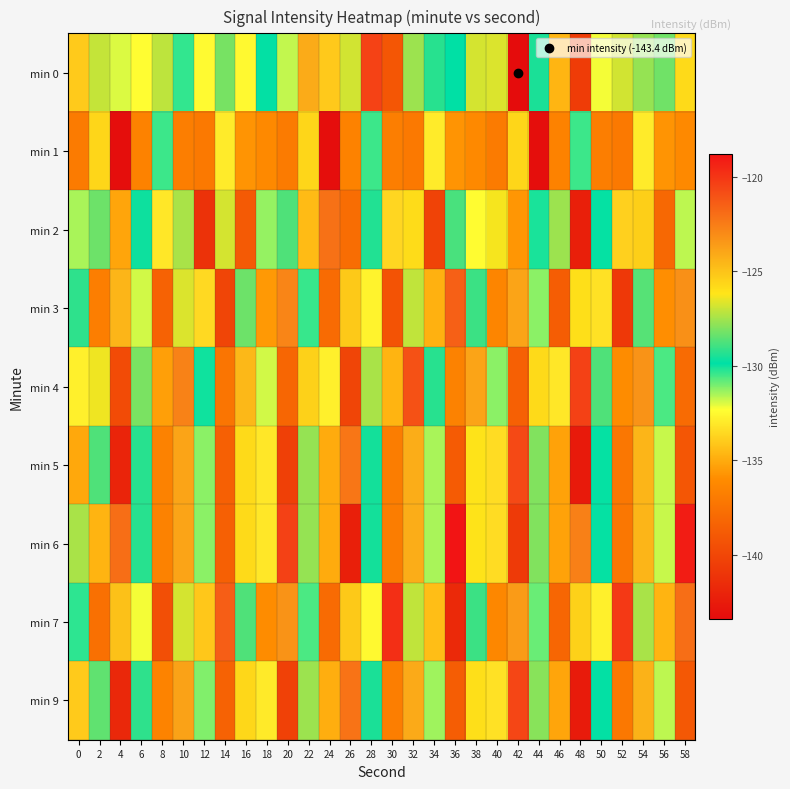

Reading left to right, extract all data points from this chart.

min 0: 0=-134.0	2=-127.0	4=-132.0	6=-132.4	8=-127.1	10=-130.3	12=-132.4	14=-128.1	16=-132.5	18=-129.8	20=-131.7	22=-124.1	24=-134.1	26=-126.9	28=-120.5	30=-139.1	32=-127.6	34=-129.3	36=-129.9	38=-126.8	40=-126.7	42=-143.4	44=-129.5	46=-134.7	48=-140.6	50=-132.2	52=-126.9	54=-127.7	56=-128.2	58=-125.8
min 1: 0=-137.0	2=-125.6	4=-143.3	6=-136.5	8=-130.5	10=-136.8	12=-137.1	14=-132.9	16=-135.7	18=-136.2	20=-137.0	22=-125.6	24=-143.3	26=-136.5	28=-130.5	30=-136.8	32=-137.1	34=-132.9	36=-135.7	38=-136.2	40=-137.0	42=-125.6	44=-143.3	46=-136.5	48=-130.5	50=-136.8	52=-137.1	54=-132.9	56=-135.7	58=-136.2
min 2: 0=-131.5	2=-128.3	4=-135.2	6=-129.7	8=-133.1	10=-127.4	12=-141.2	14=-126.8	16=-138.9	18=-131.3	20=-128.7	22=-134.5	24=-122.1	26=-137.8	28=-129.4	30=-133.6	32=-125.9	34=-140.2	36=-128.8	38=-132.4	40=-126.3	42=-135.7	44=-130.1	46=-127.6	48=-142.3	50=-129.9	52=-133.8	54=-125.4	56=-138.1	58=-131.7
min 3: 0=-129.2	2=-136.8	4=-124.5	6=-131.9	8=-138.4	10=-126.7	12=-133.5	14=-140.1	16=-128.3	18=-135.6	20=-122.8	22=-130.4	24=-137.9	26=-125.2	28=-132.7	30=-139.3	32=-127.1	34=-134.8	36=-121.5	38=-129.0	40=-136.4	42=-123.9	44=-131.2	46=-138.7	48=-126.0	50=-133.3	52=-140.8	54=-128.6	56=-135.9	58=-123.2
min 4: 0=-132.8	2=-126.4	4=-139.7	6=-128.1	8=-135.4	10=-122.7	12=-130.0	14=-137.3	16=-124.6	18=-131.9	20=-138.2	22=-125.5	24=-132.8	26=-140.1	28=-127.4	30=-134.7	32=-121.0	34=-129.3	36=-136.6	38=-123.9	40=-131.2	42=-138.5	44=-125.8	46=-133.1	48=-120.4	50=-128.7	52=-136.0	54=-123.3	56=-130.6	58=-137.9
min 5: 0=-135.1	2=-128.7	4=-142.0	6=-129.3	8=-136.6	10=-123.9	12=-131.2	14=-138.5	16=-125.8	18=-133.1	20=-140.4	22=-127.7	24=-135.0	26=-122.3	28=-129.6	30=-136.9	32=-124.2	34=-131.5	36=-138.8	38=-126.1	40=-133.4	42=-120.7	44=-128.0	46=-135.3	48=-142.6	50=-129.9	52=-137.2	54=-124.5	56=-131.8	58=-139.1
min 6: 0=-127.4	2=-134.7	4=-122.0	6=-129.3	8=-136.6	10=-123.9	12=-131.2	14=-138.5	16=-125.8	18=-133.1	20=-120.4	22=-127.7	24=-135.0	26=-142.3	28=-129.6	30=-136.9	32=-124.2	34=-131.5	36=-118.8	38=-126.1	40=-133.4	42=-140.7	44=-128.0	46=-135.3	48=-122.6	50=-129.9	52=-137.2	54=-124.5	56=-131.8	58=-119.1
min 7: 0=-130.3	2=-137.6	4=-124.9	6=-132.2	8=-139.5	10=-126.8	12=-134.1	14=-121.4	16=-128.7	18=-136.0	20=-123.3	22=-130.6	24=-137.9	26=-125.2	28=-132.5	30=-119.8	32=-127.1	34=-134.4	36=-141.7	38=-129.0	40=-136.3	42=-123.6	44=-130.9	46=-138.2	48=-125.5	50=-132.8	52=-120.1	54=-127.4	56=-134.7	58=-122.0
min 9: 0=-134.0	2=-128.5	4=-141.8	6=-129.2	8=-136.5	10=-123.8	12=-131.1	14=-138.4	16=-125.7	18=-133.0	20=-140.3	22=-127.6	24=-134.9	26=-122.2	28=-129.5	30=-136.8	32=-124.1	34=-131.4	36=-138.7	38=-126.0	40=-133.3	42=-120.6	44=-127.9	46=-135.2	48=-142.5	50=-129.8	52=-137.1	54=-124.4	56=-131.7	58=-139.0